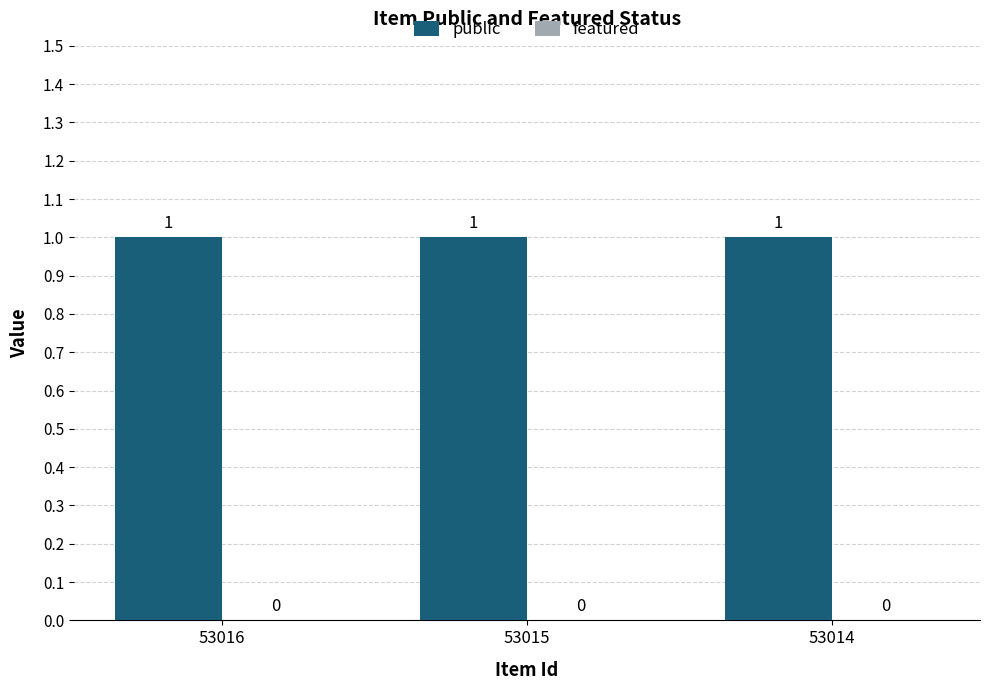

What is the value of the public bar at the 2nd from the left?

1